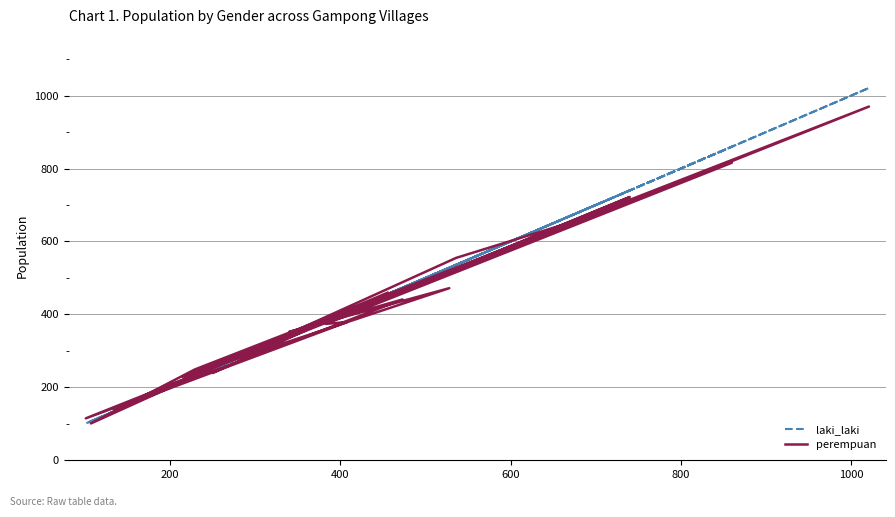

How many data points in laki_laki are above 408?

10